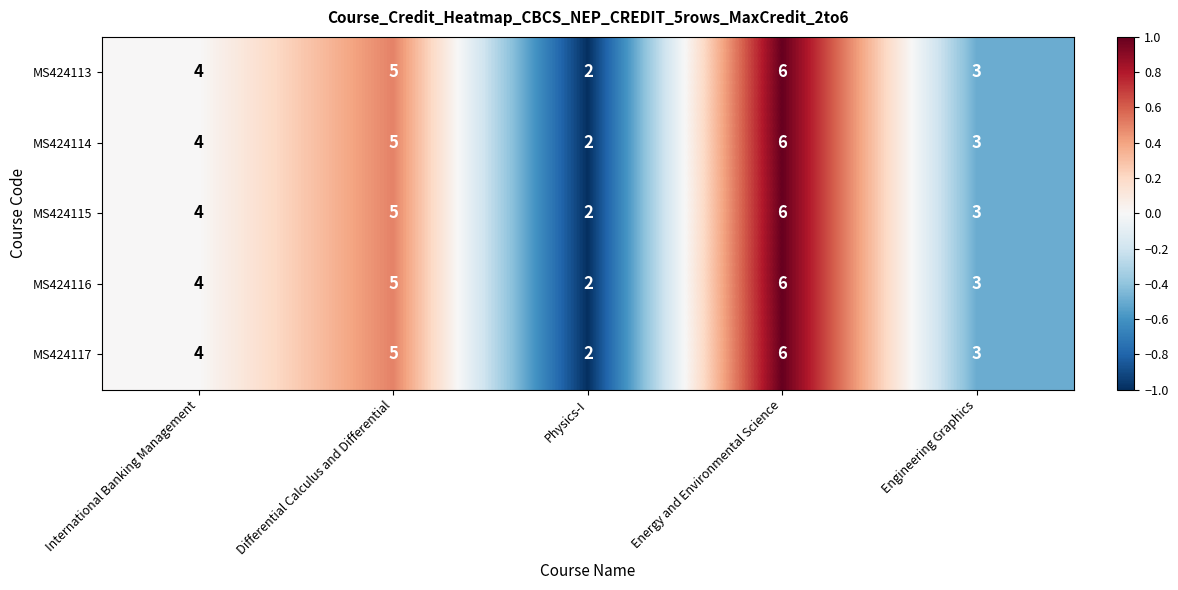

Reading left to right, what are all the values shown in this chart?

MS424113: 4	5	2	6	3
MS424114: 4	5	2	6	3
MS424115: 4	5	2	6	3
MS424116: 4	5	2	6	3
MS424117: 4	5	2	6	3